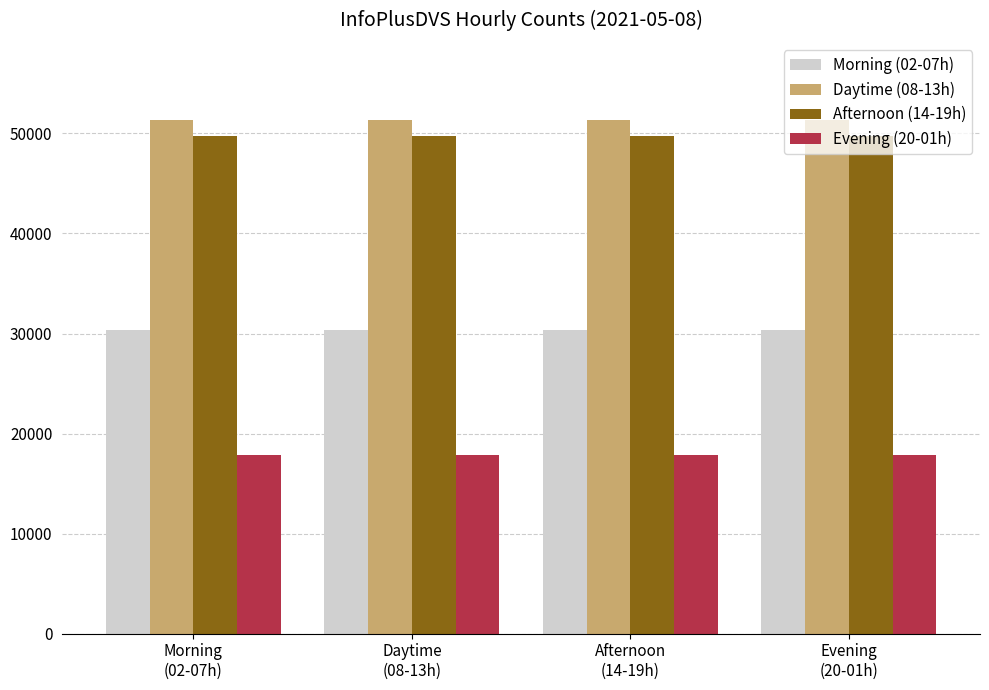

Reading left to right, list all the values displayed in this chart.

Morning (02-07h): Morning
(02-07h)=30357	Daytime
(08-13h)=30357	Afternoon
(14-19h)=30357	Evening
(20-01h)=30357
Daytime (08-13h): Morning
(02-07h)=51352	Daytime
(08-13h)=51352	Afternoon
(14-19h)=51352	Evening
(20-01h)=51352
Afternoon (14-19h): Morning
(02-07h)=49772	Daytime
(08-13h)=49772	Afternoon
(14-19h)=49772	Evening
(20-01h)=49772
Evening (20-01h): Morning
(02-07h)=17851	Daytime
(08-13h)=17851	Afternoon
(14-19h)=17851	Evening
(20-01h)=17851